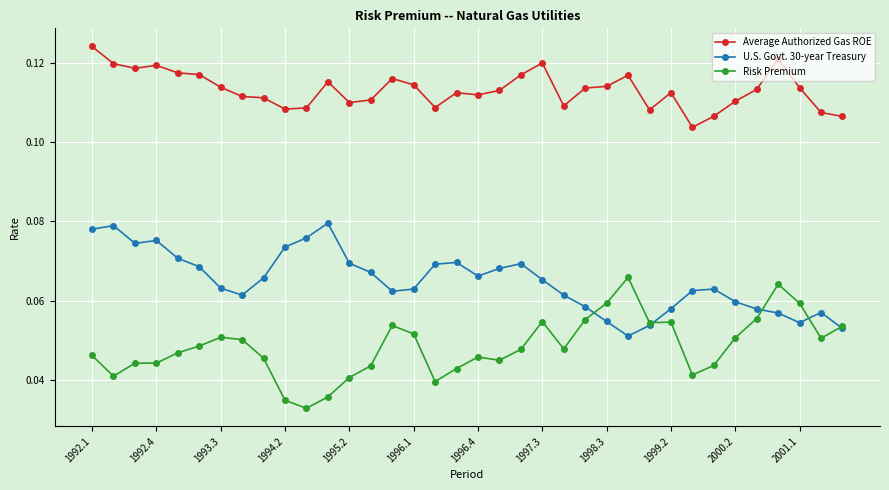

At how many categories does at least one series exceed 0?

36